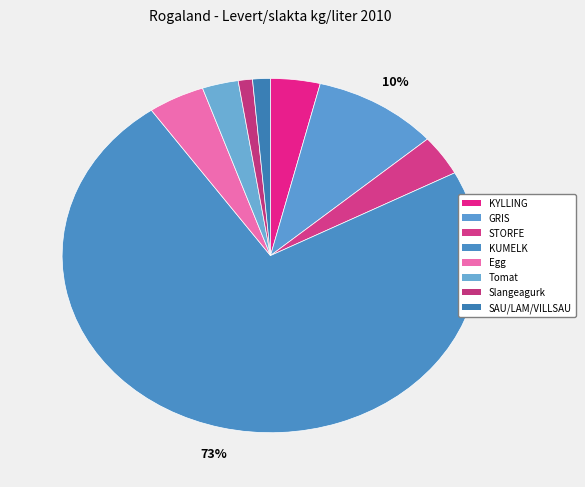

Count the number of slices in the pie.

8